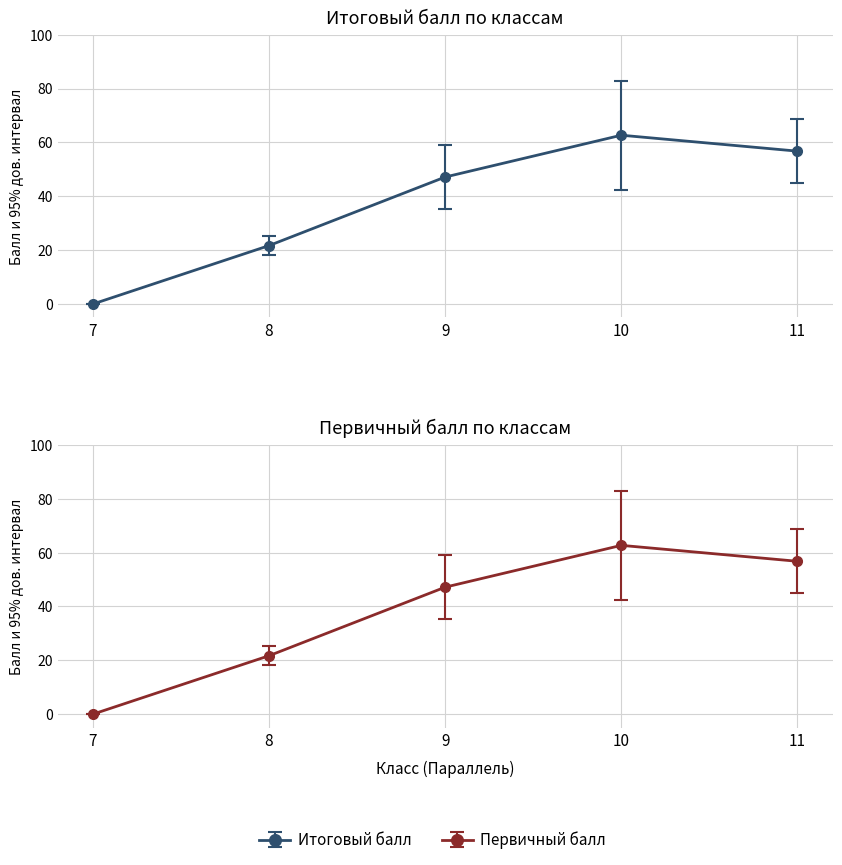

At which category does the chart reach its peak across all series?

10